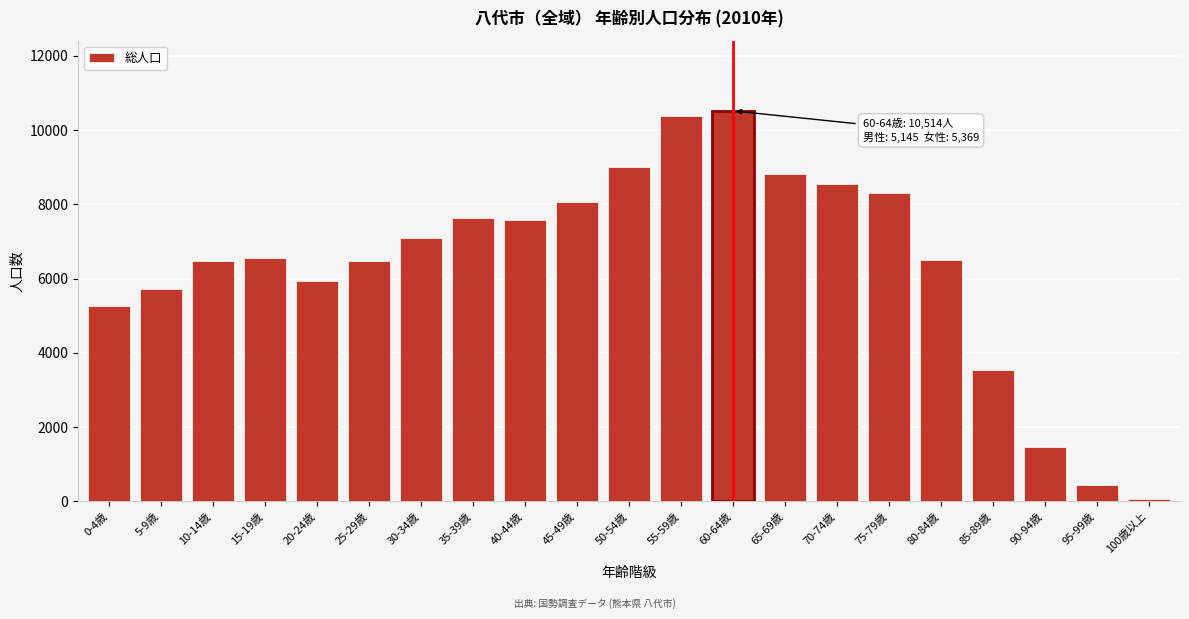

What is the label of the 20th bar from the right?

5-9歳